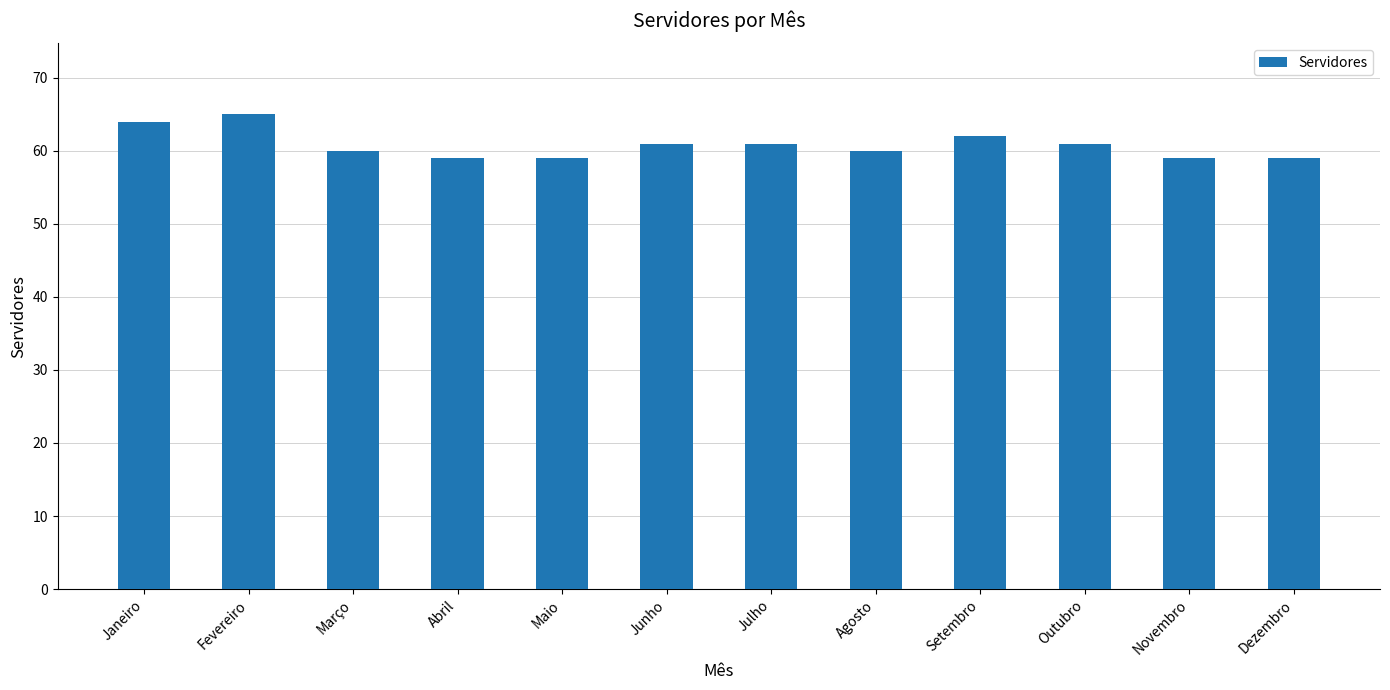

Reading left to right, transcribe all the data shown in this chart.

64	65	60	59	59	61	61	60	62	61	59	59